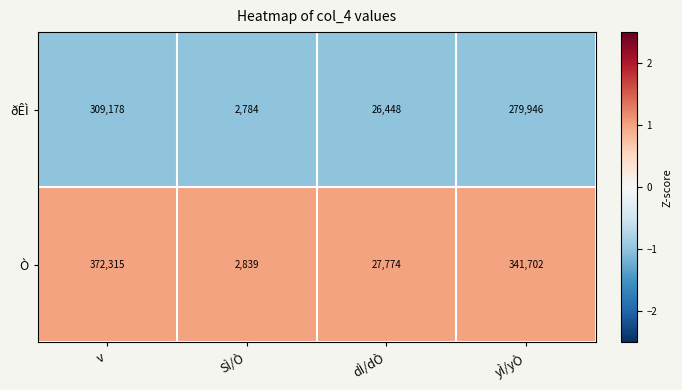

How many data points does each series have?

4